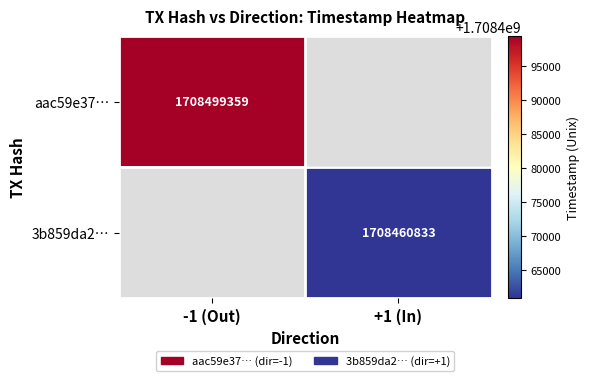

How many series are shown in this chart?

2